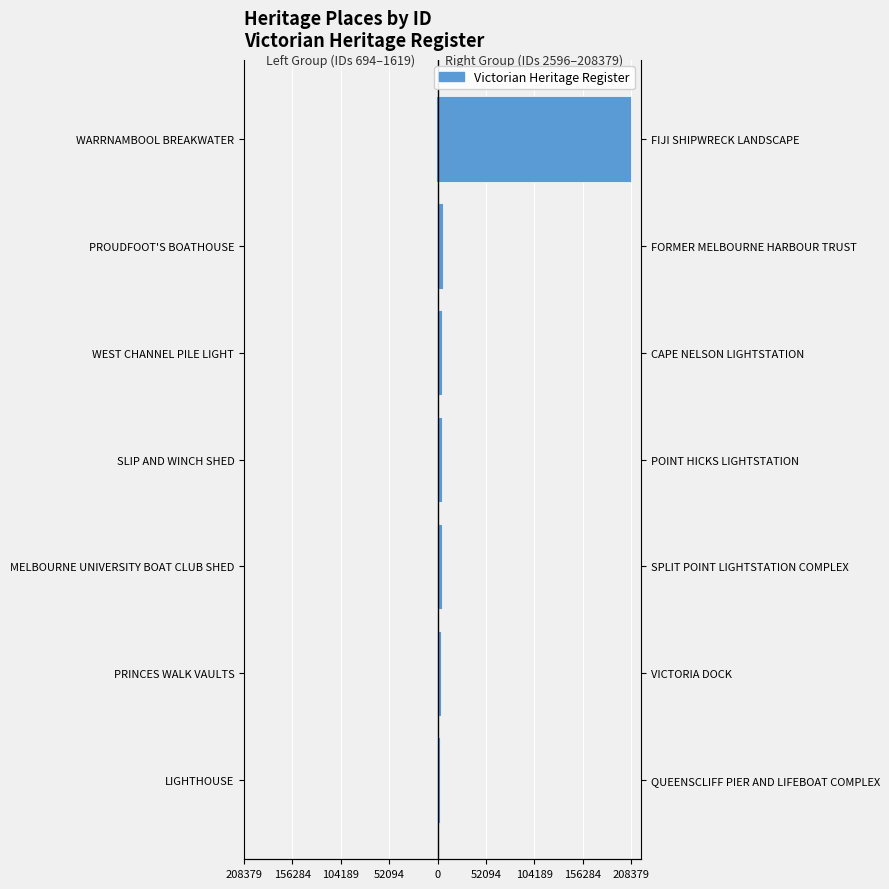

Count the number of categories in the chart.

7